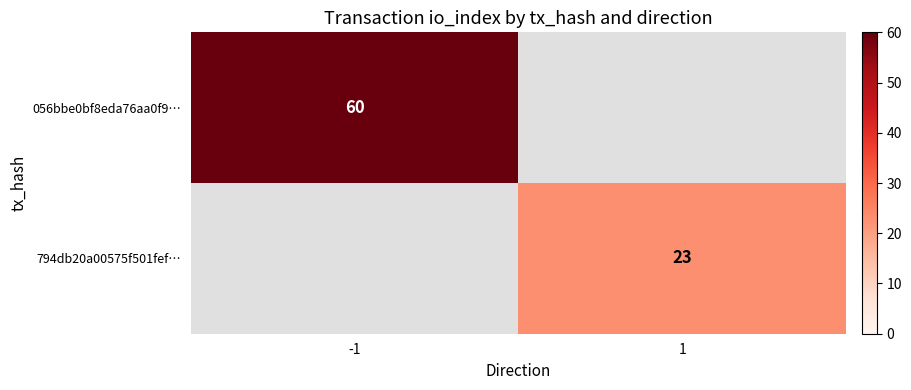

True or false: 056bbe0bf8eda76aa0f9… has a value of 60 at -1.

True